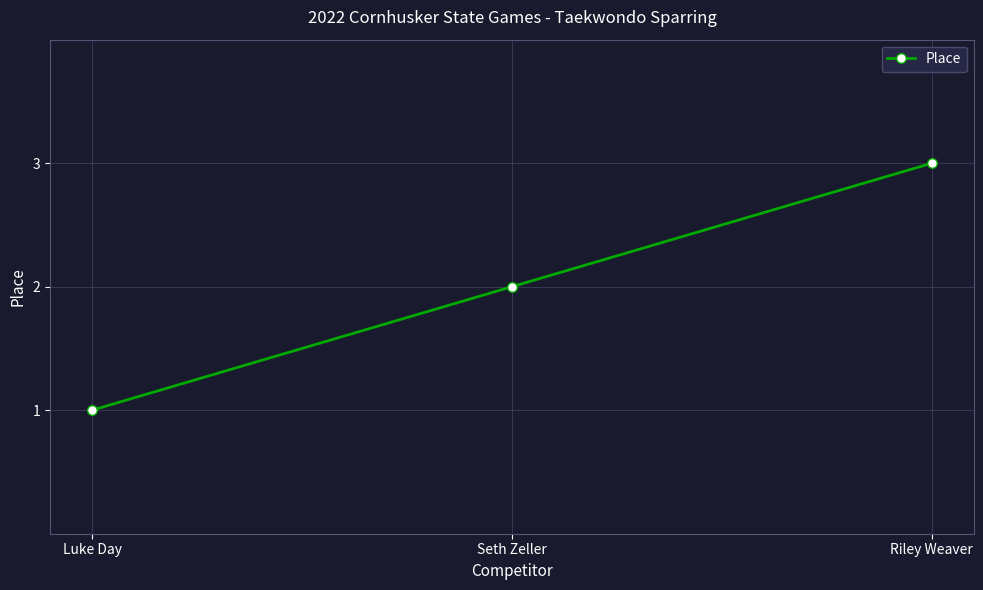

At which category does the chart reach its peak across all series?

Riley Weaver